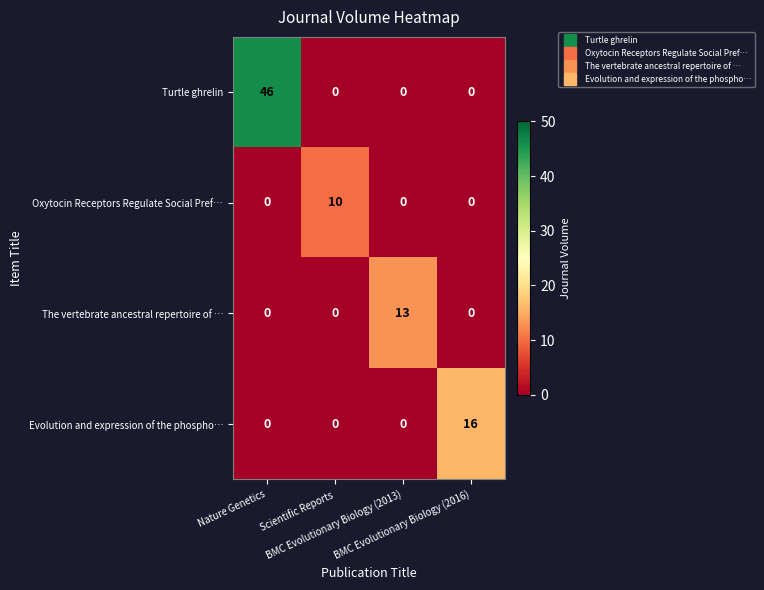

What is the difference between the maximum and minimum values in the Oxytocin Receptors Regulate Social Pref… series?

10